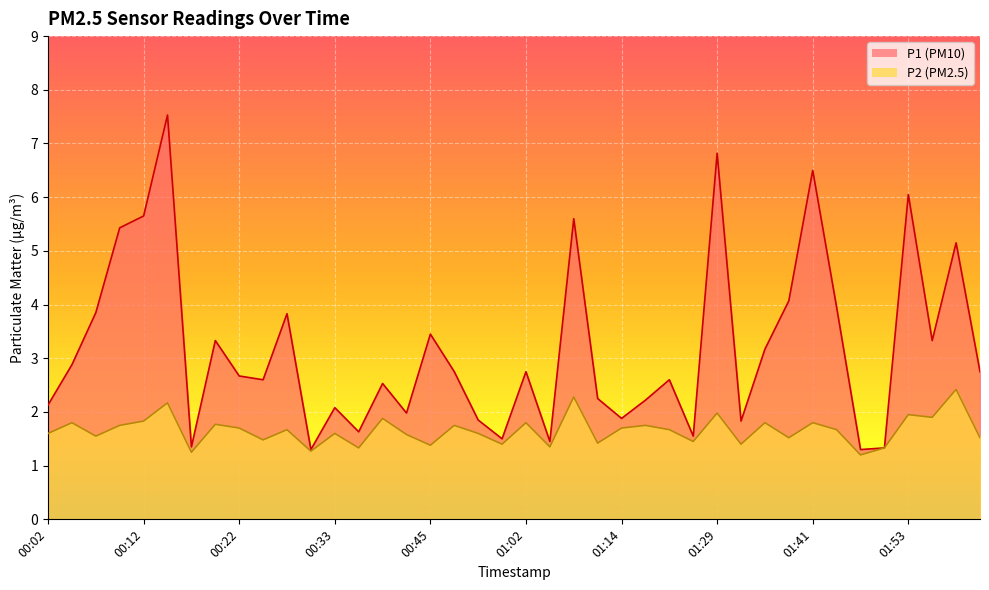

How many lines are shown in the chart?

2